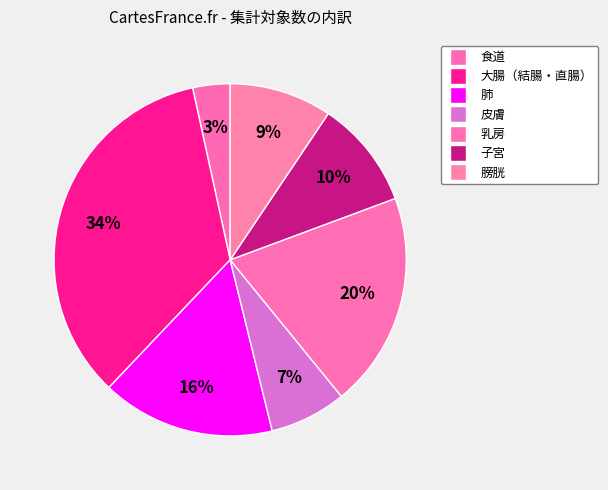

How many slices are in this pie chart?

7